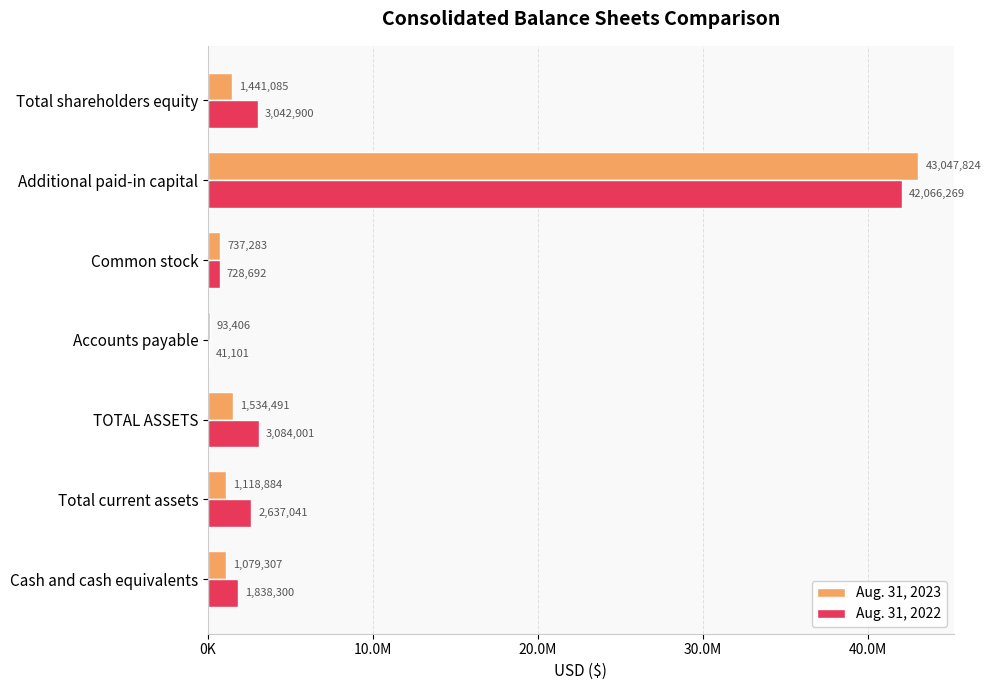

Reading left to right, extract all data points from this chart.

Aug. 31, 2023: 1079307	1118884	1534491	93406	737283	43047824	1441085
Aug. 31, 2022: 1838300	2637041	3084001	41101	728692	42066269	3042900